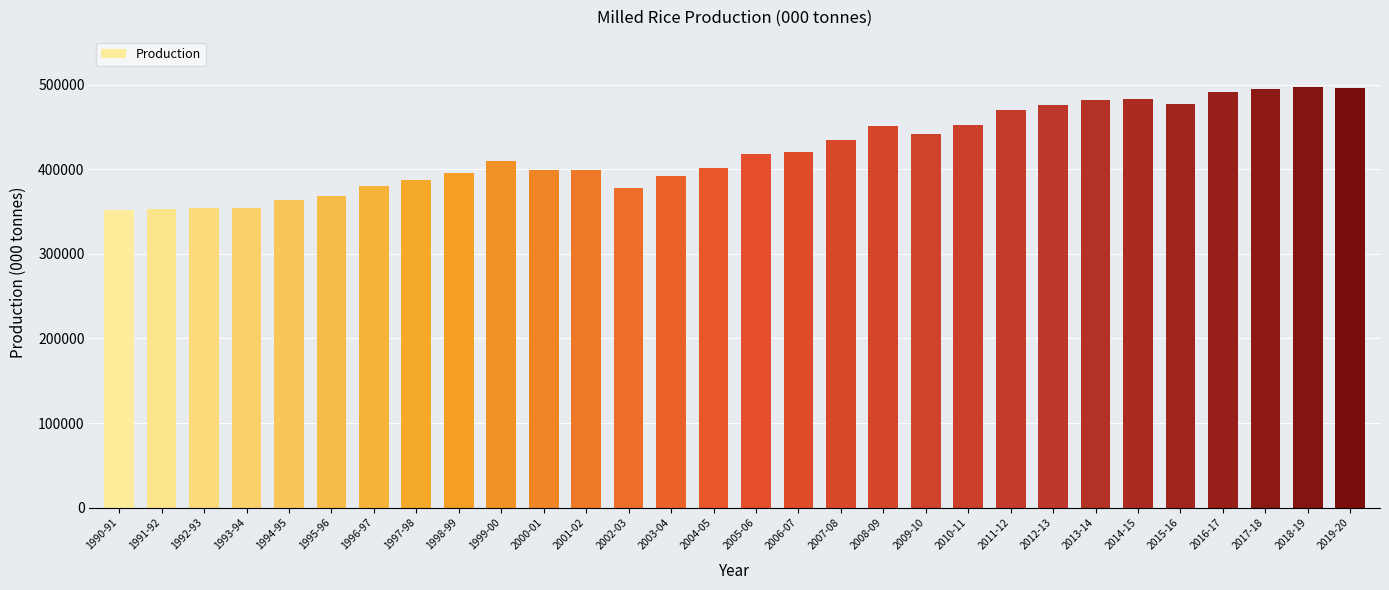

What is the maximum value shown in the chart?

496678